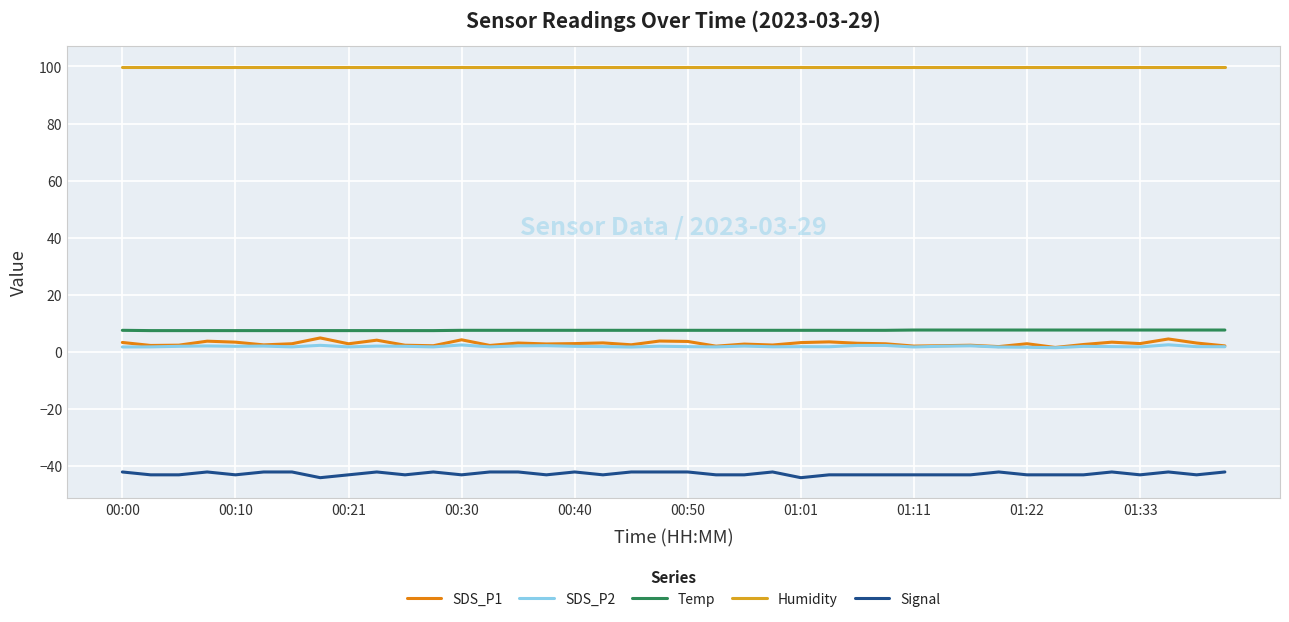

True or false: Signal and Temp intersect in this chart.

False